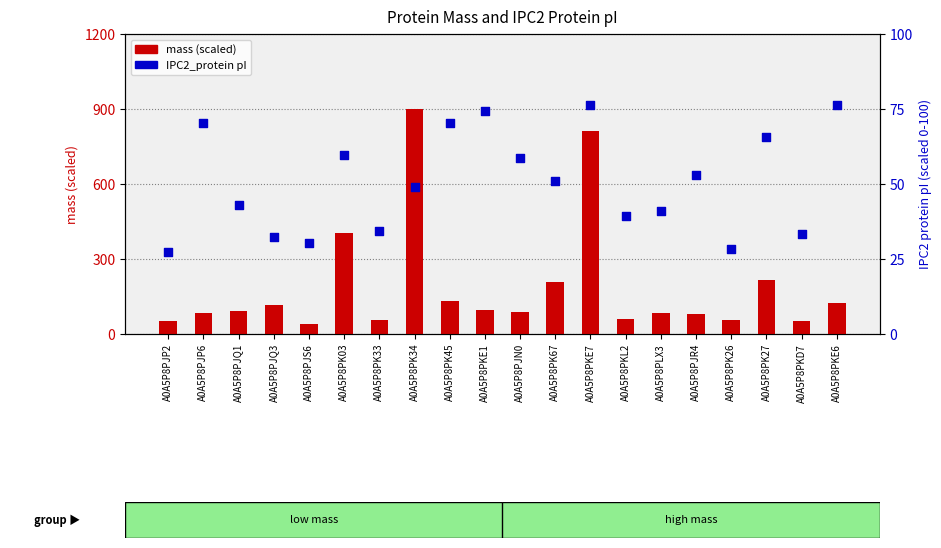

Which series has the widest spread of Y values?

mass (scaled)